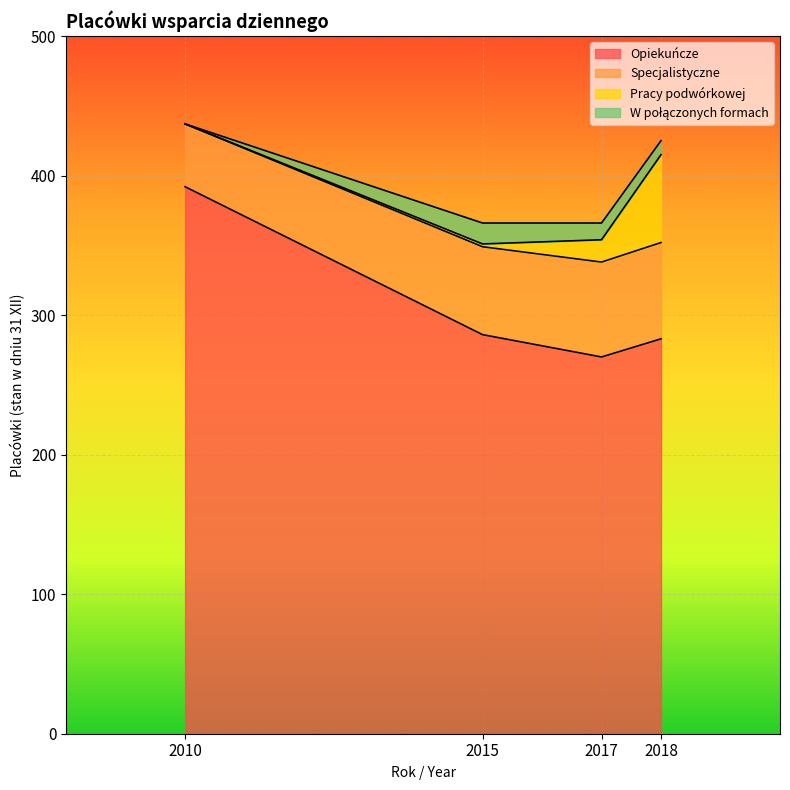

How many positive values does the Pracy podwórkowej series have?

3